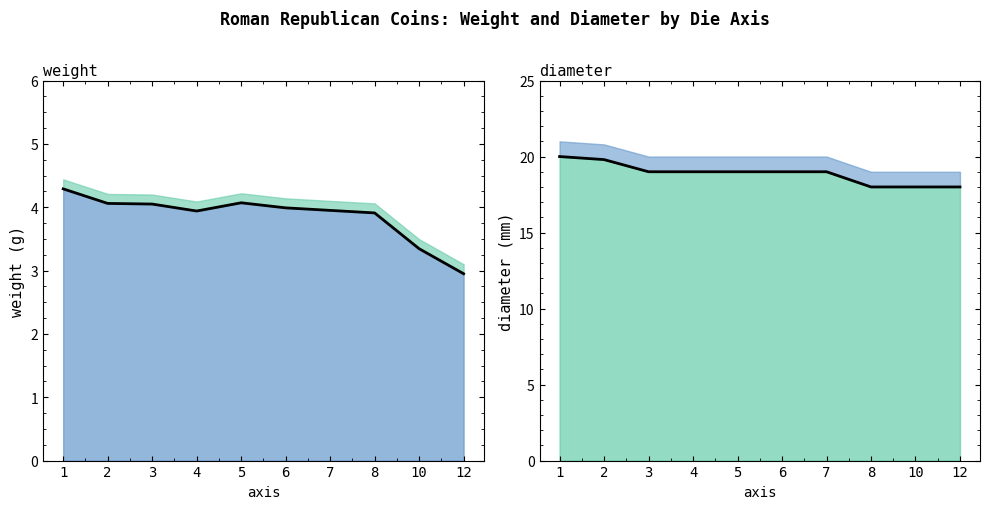

In weight_line, how many points are lower than both neighbors (excluding endpoints)?

1